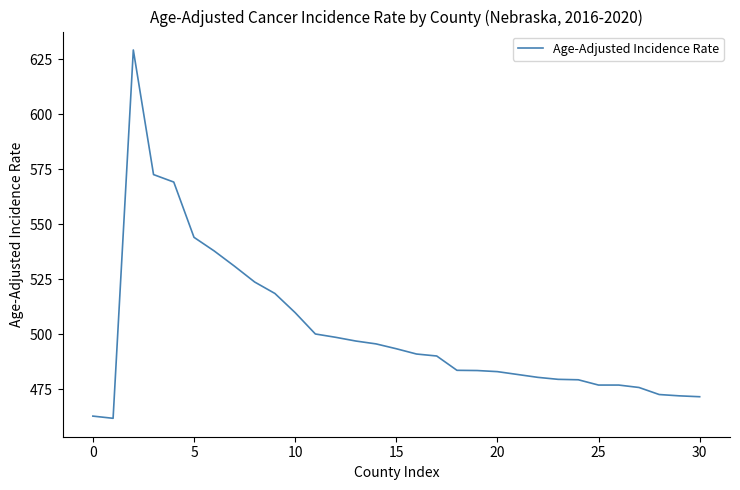

What is the maximum value shown in the chart?

629.2